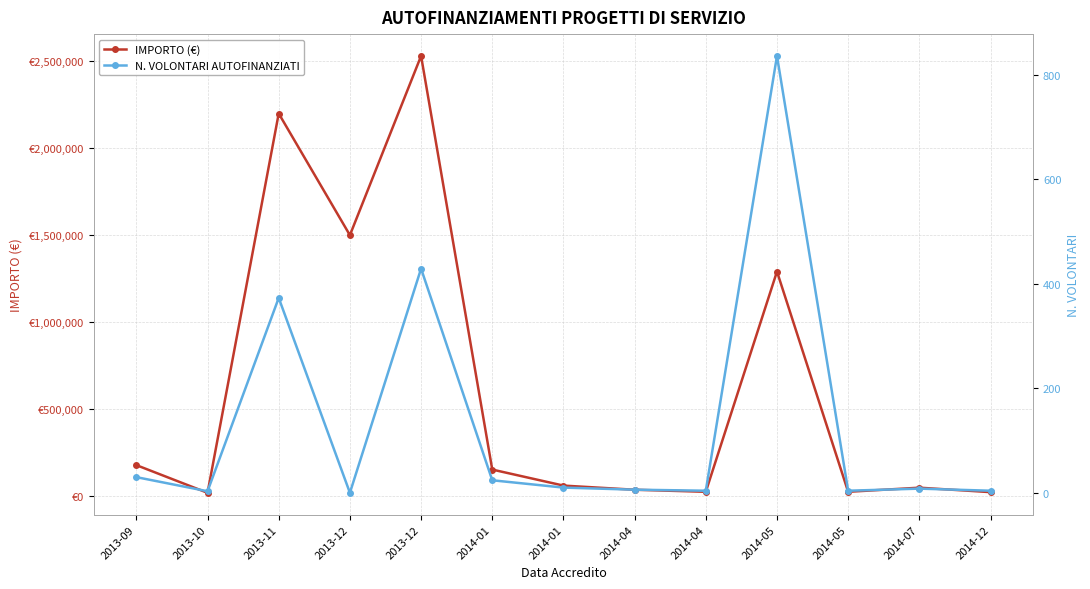

How many distinct data groups are displayed?

2